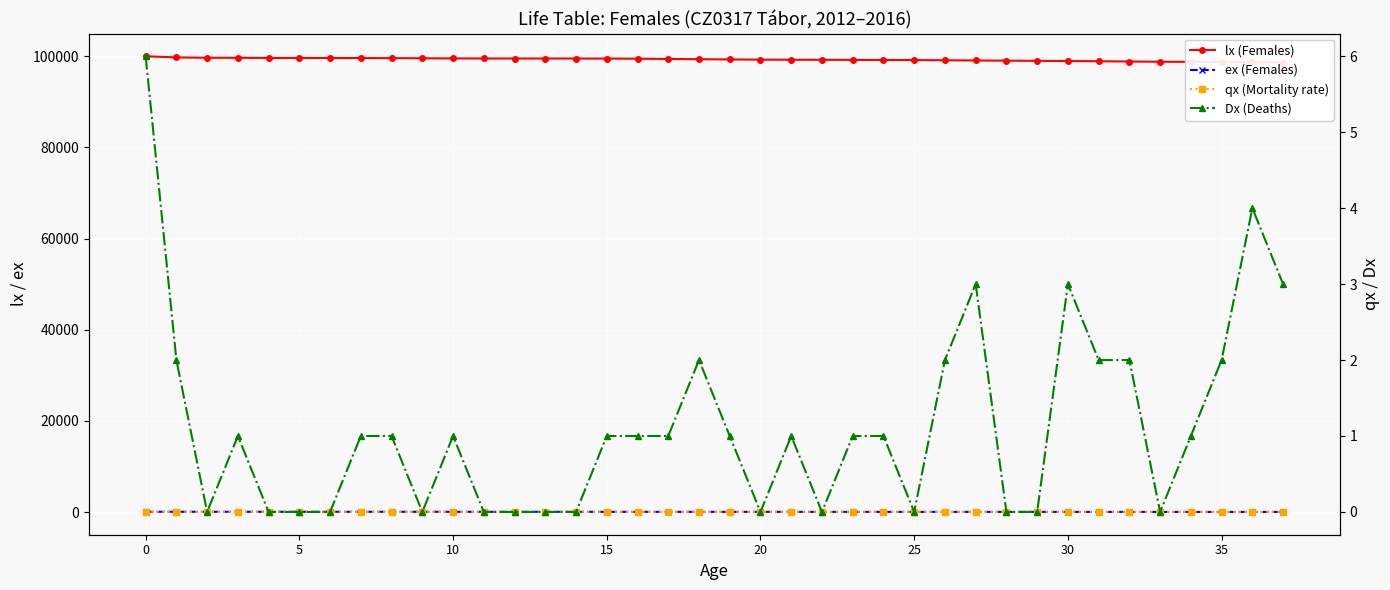

True or false: qx (Mortality rate) and lx (Females) cross at least once.

False